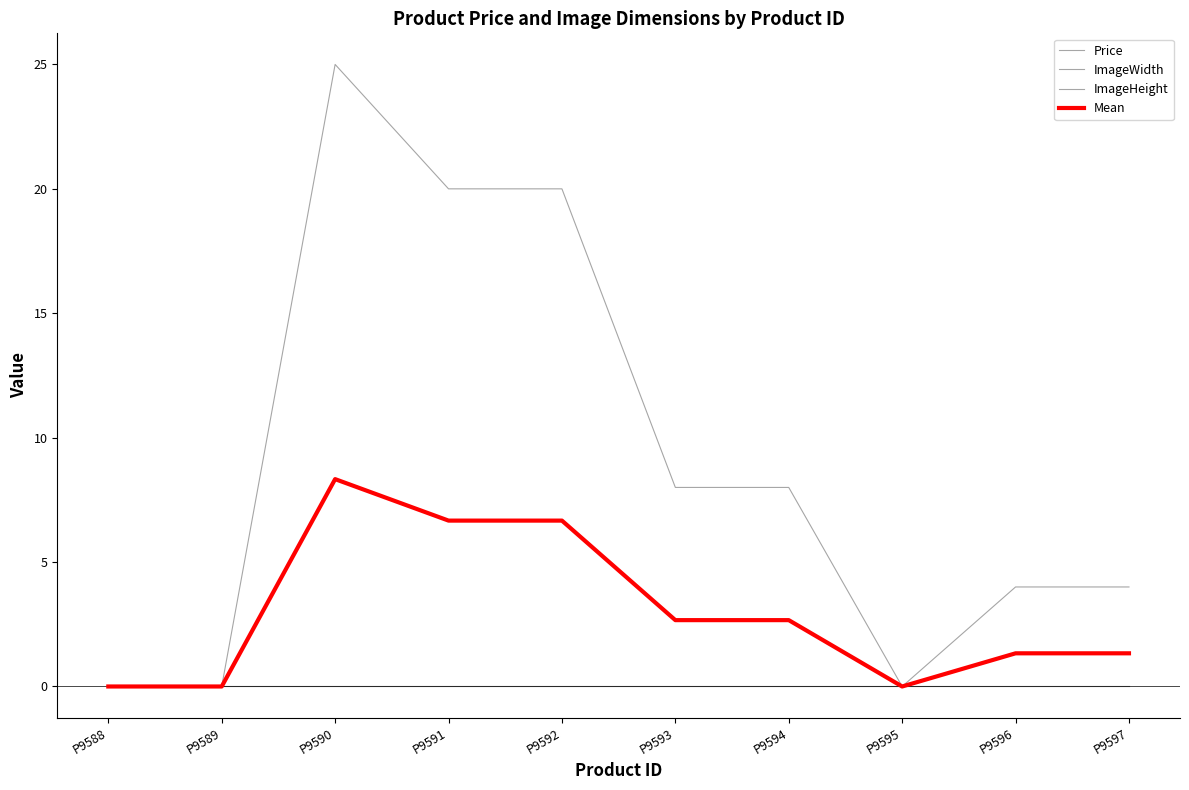

Which series changed the most between P9590 and P9593?

Price